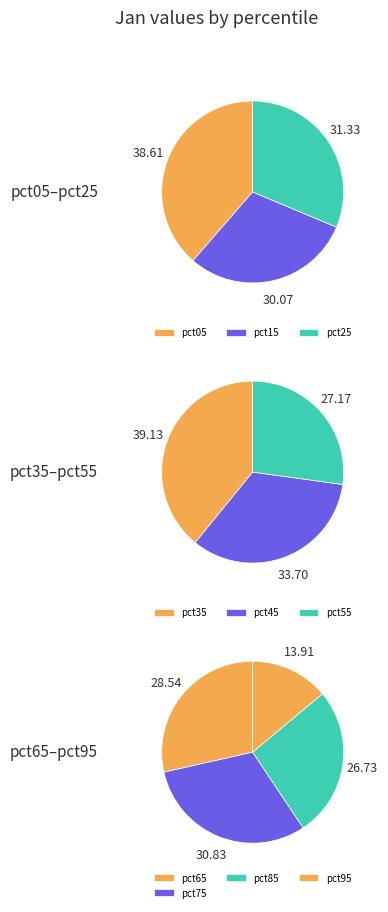

The pct15 slice represents 25% of the pie. True or false?

False